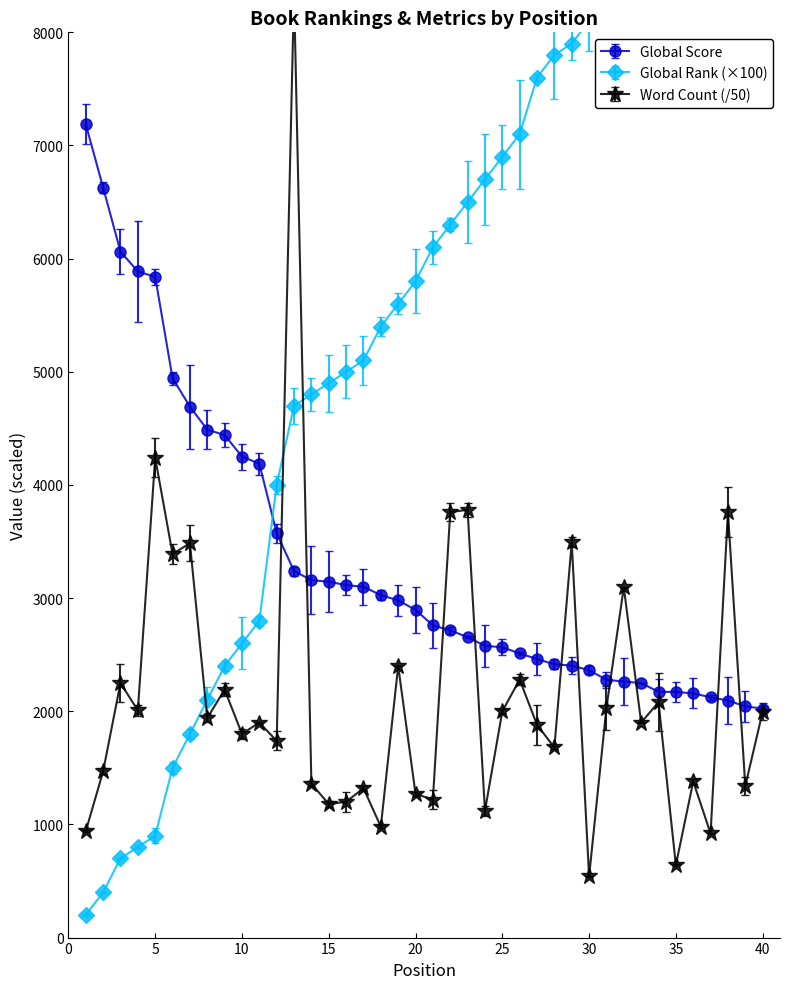

How many times do Word Count and Global Score cross each other?

10